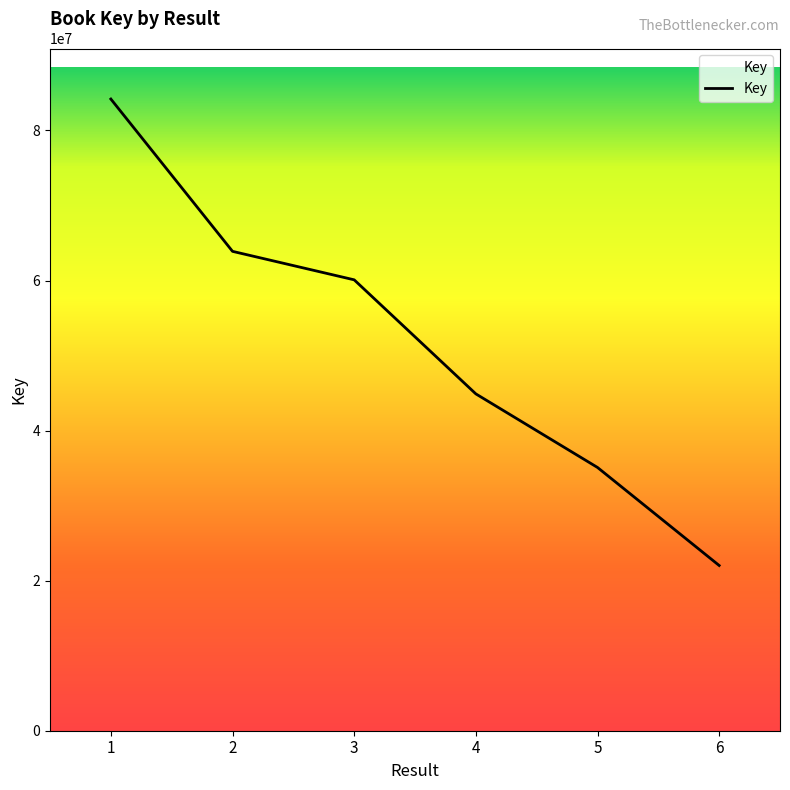

List the labels in order of value, smallest first.

6, 5, 4, 3, 2, 1